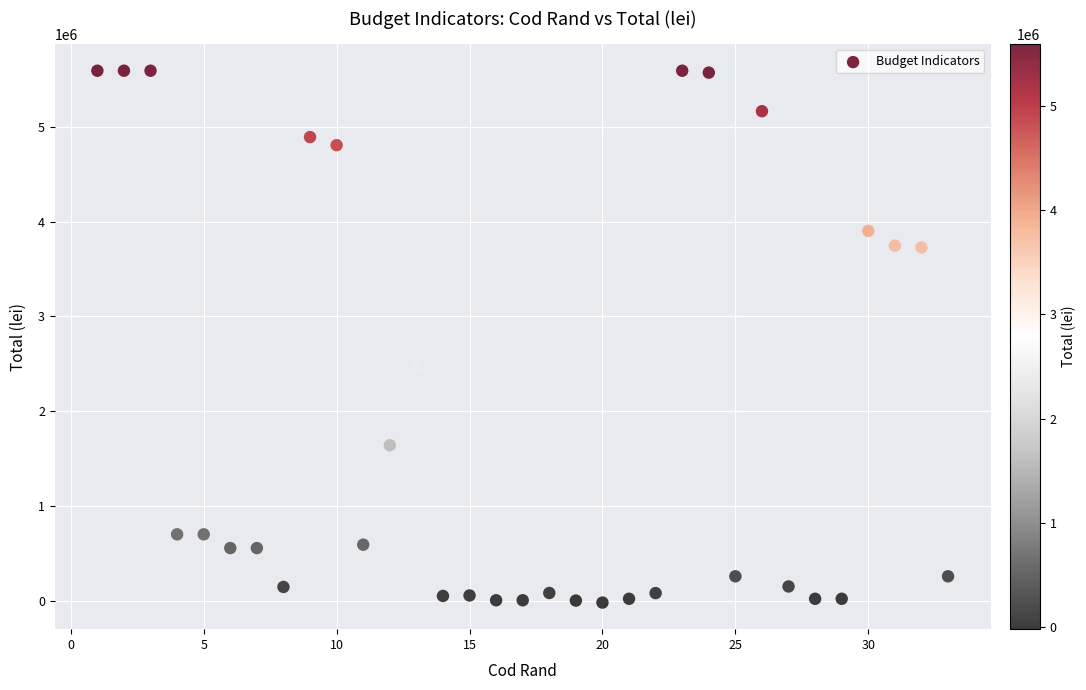

What is the range of Y values (max minus min)?

5611200